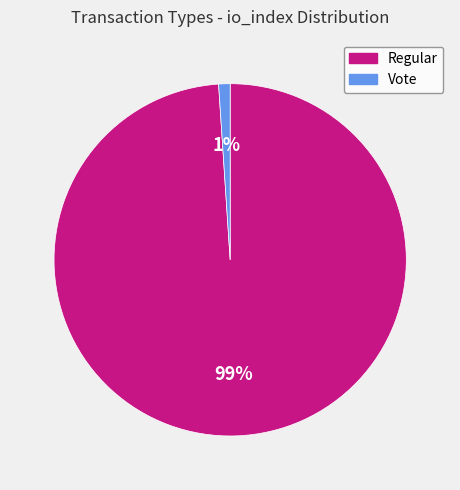

Is there any slice that represents more than half of the pie?

Yes